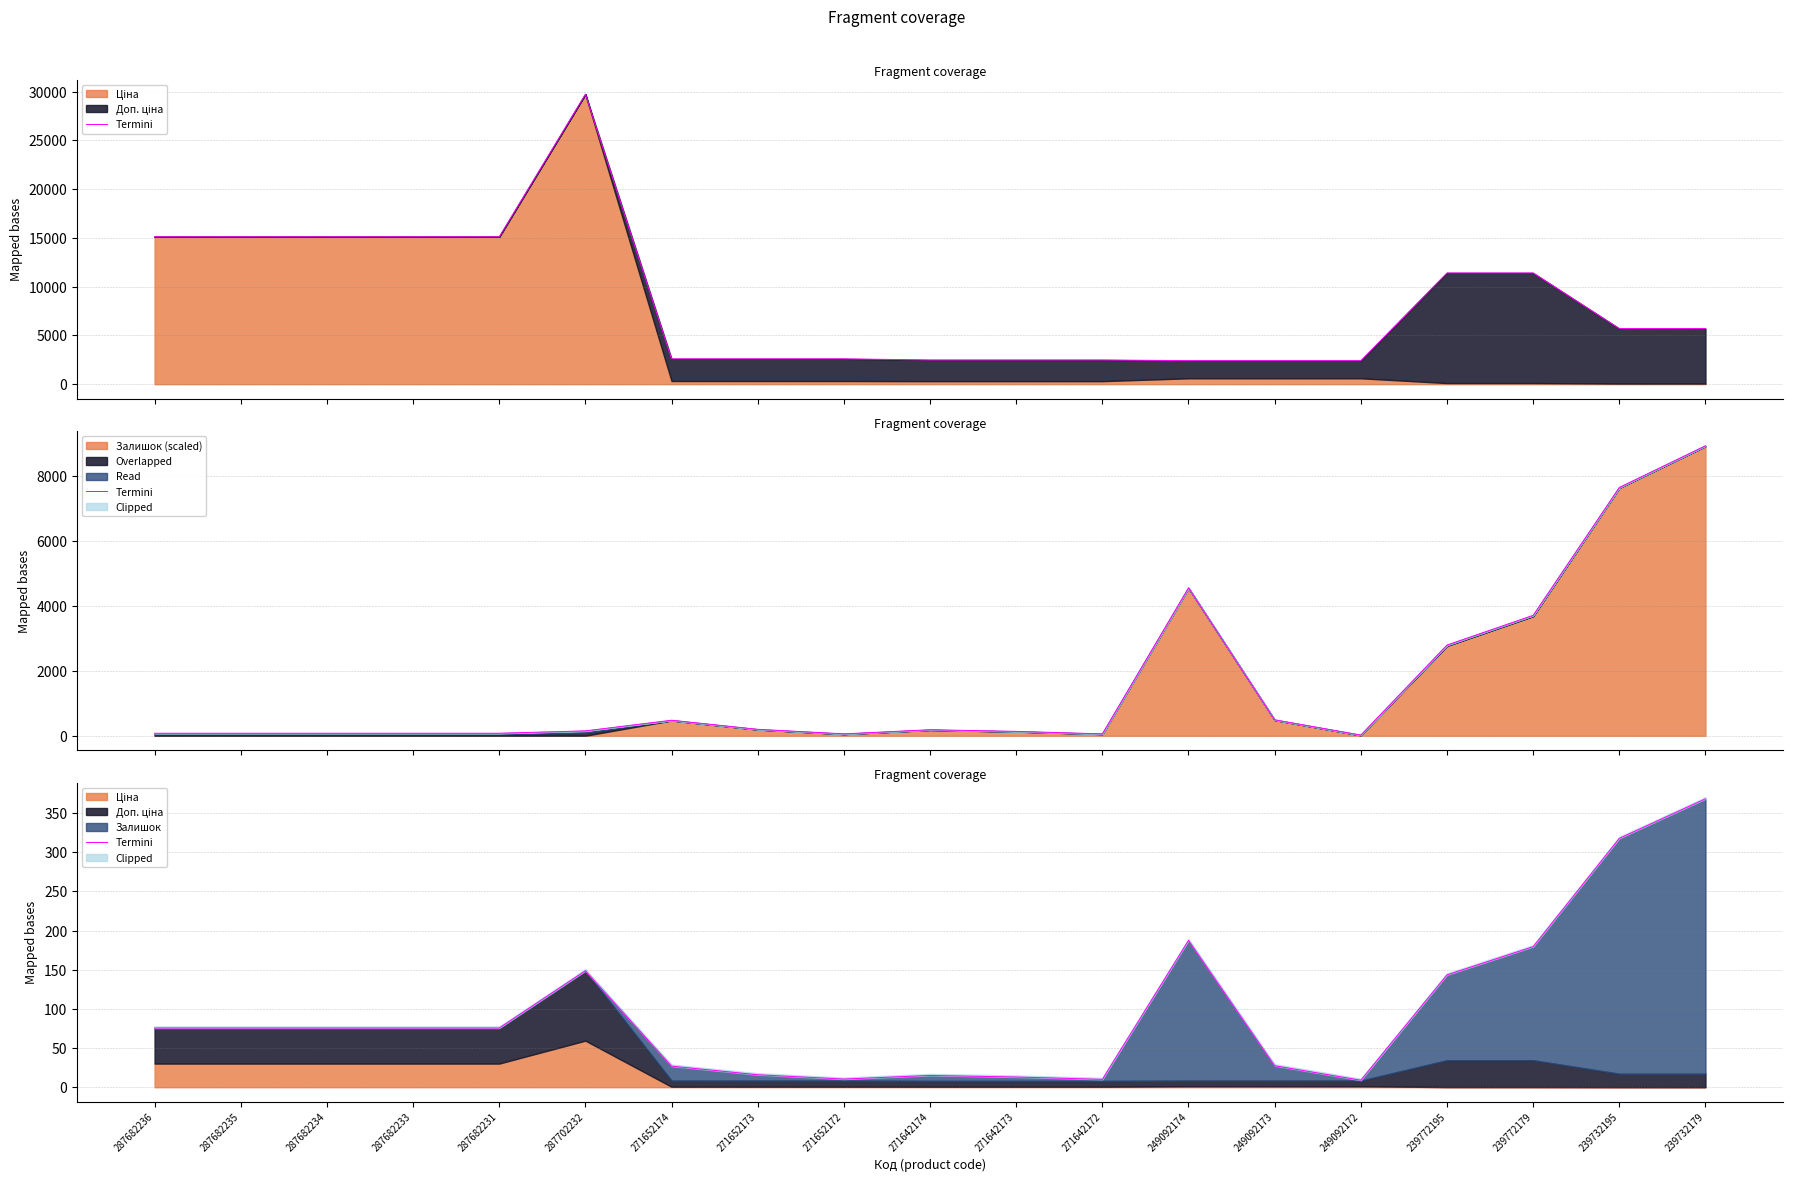

Is it true that the value at 271642173 is 6.0?

False